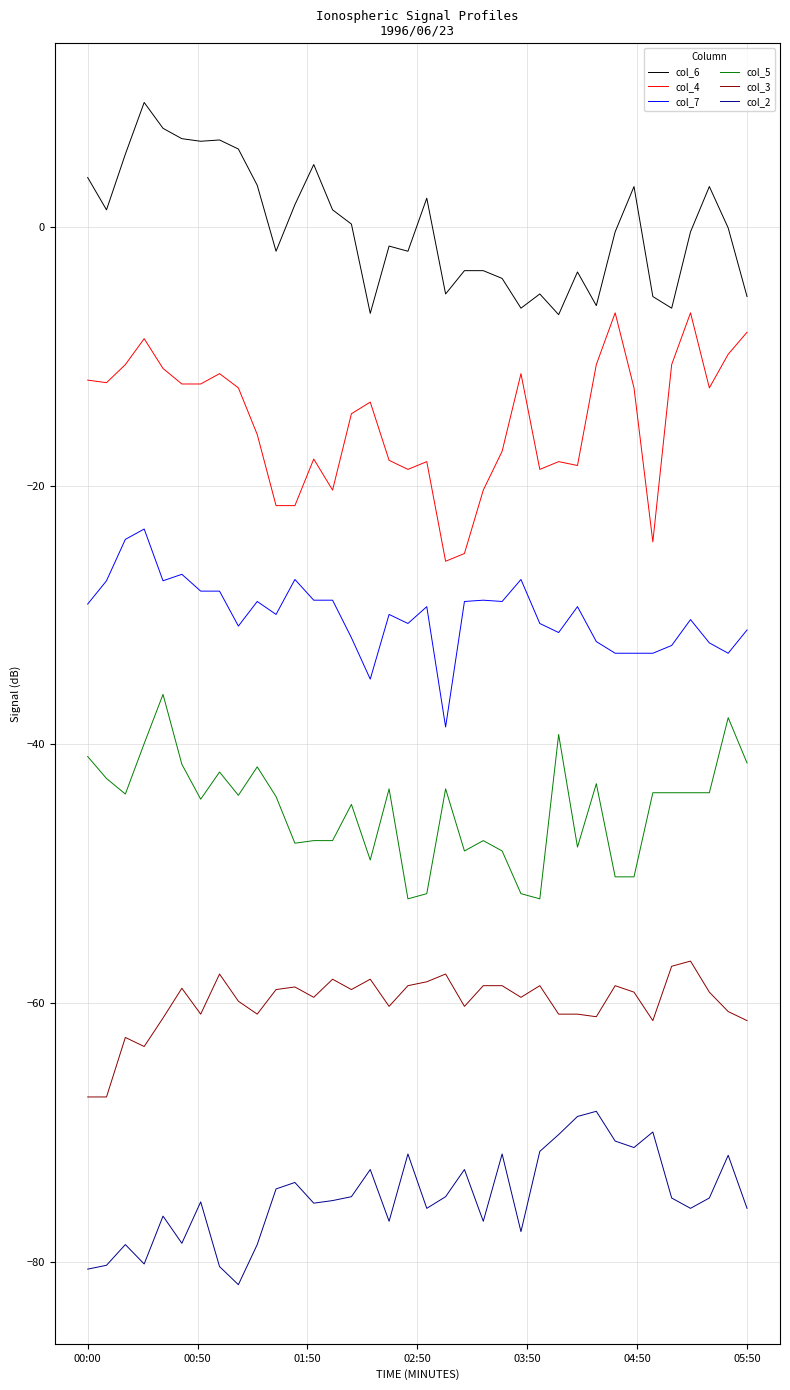

True or false: col_5 and col_7 cross at least once.

False